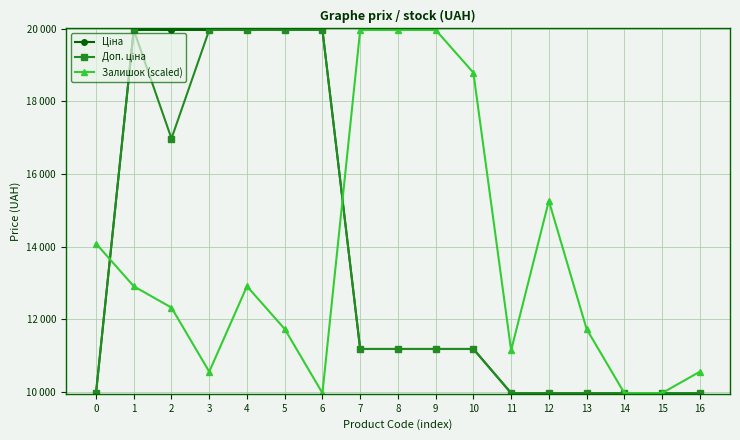

What is the minimum value shown in the chart?

9975.0